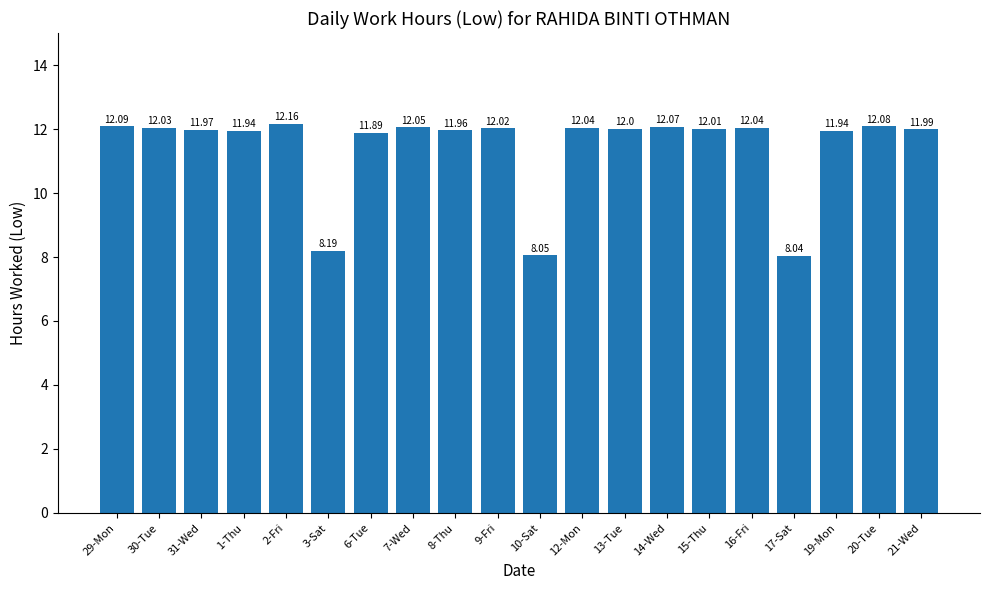

What is the difference between the maximum and second lowest values?

4.1